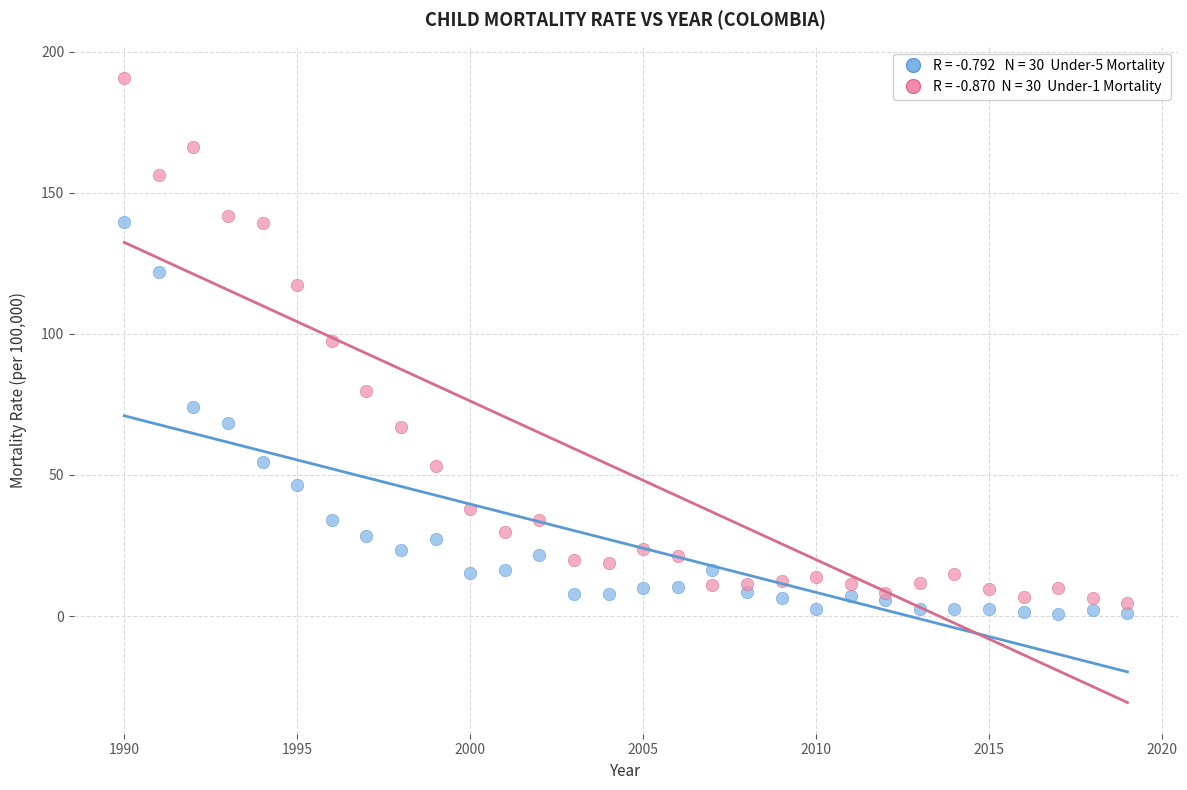

Across all series, what Y value is closest to 95?

97.5